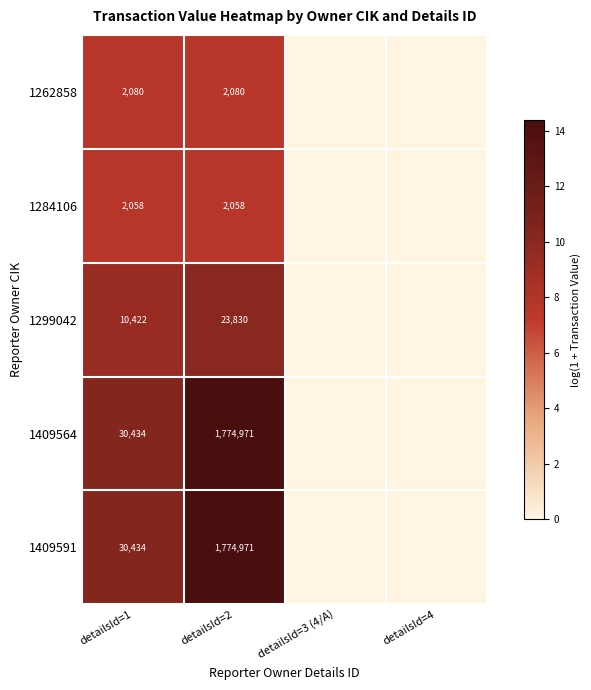

What is the sum of the 1262858 values at detailsId=1 and detailsId=2?

4160